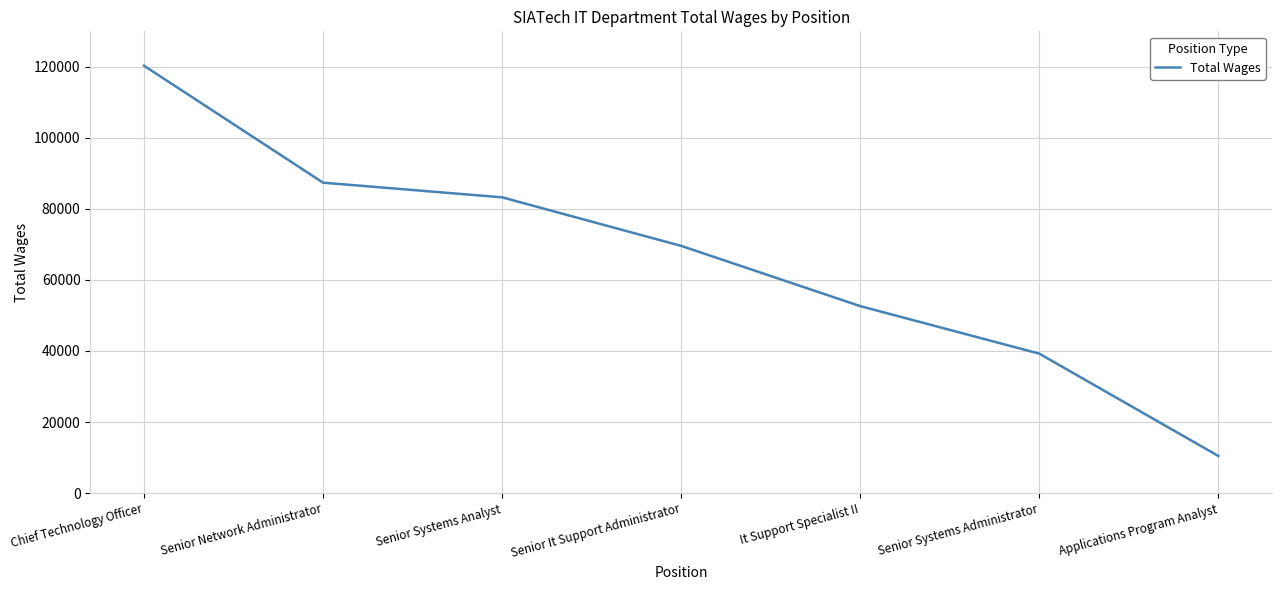

What is the change in value from Senior Systems Administrator to Applications Program Analyst?

-28810